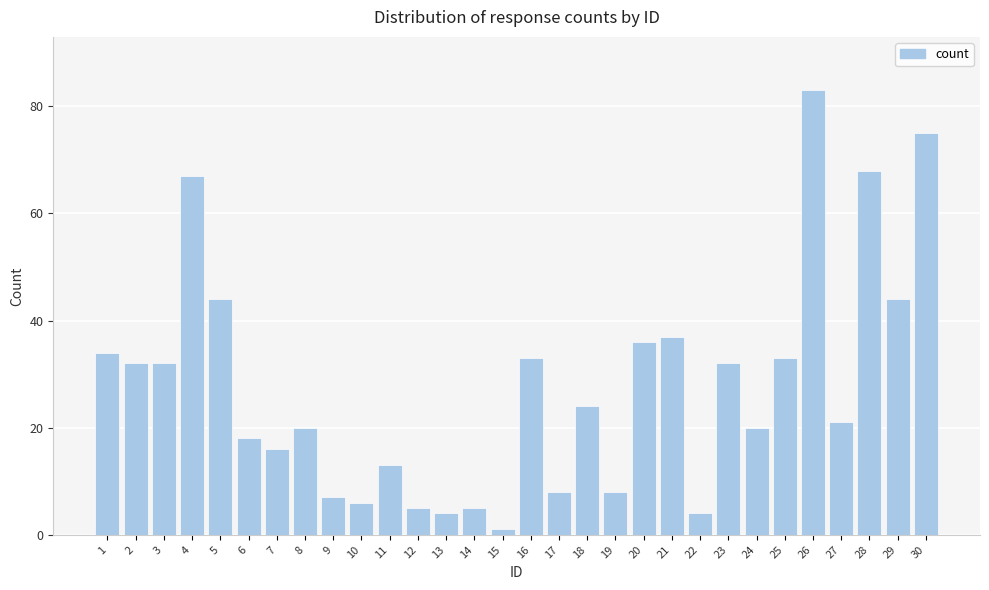

Reading left to right, transcribe all the data shown in this chart.

1=34	2=32	3=32	4=67	5=44	6=18	7=16	8=20	9=7	10=6	11=13	12=5	13=4	14=5	15=1	16=33	17=8	18=24	19=8	20=36	21=37	22=4	23=32	24=20	25=33	26=83	27=21	28=68	29=44	30=75